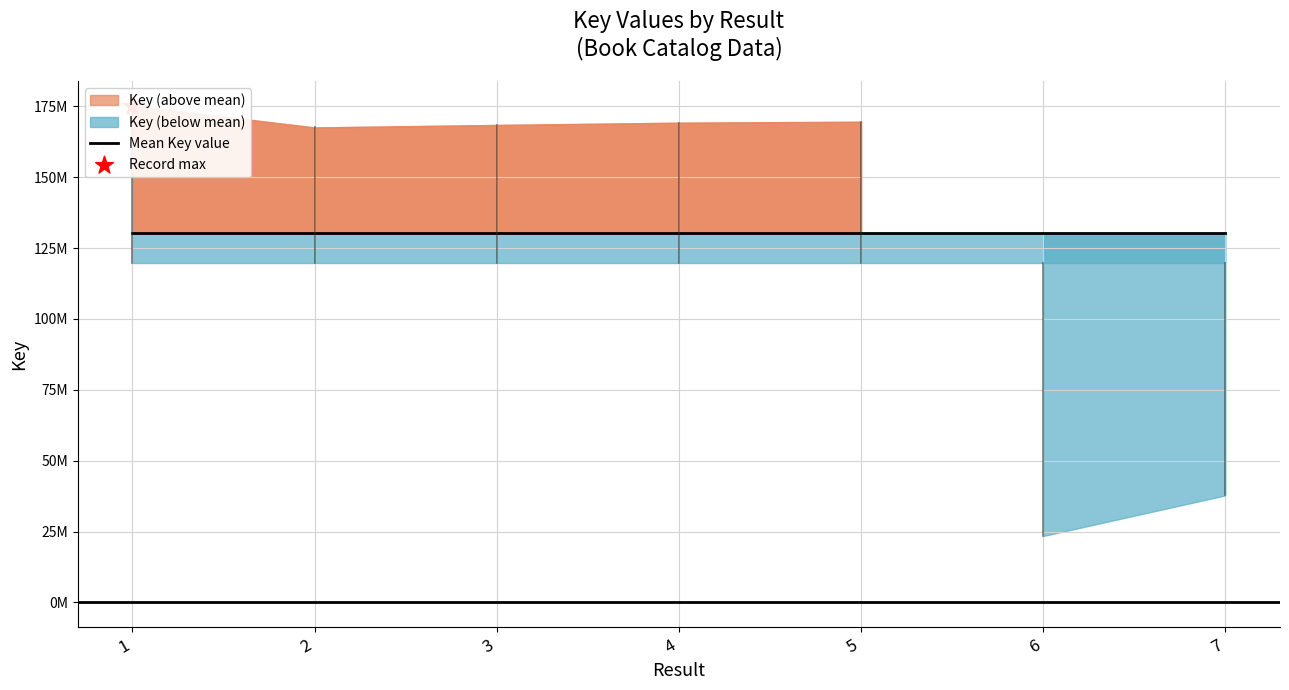

Between 1 and 6, which is larger?

1